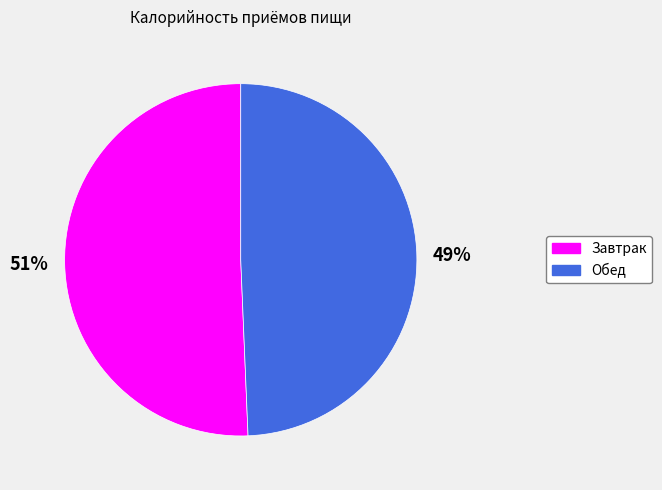

Combined, do Обед and Завтрак account for over 50%?

Yes